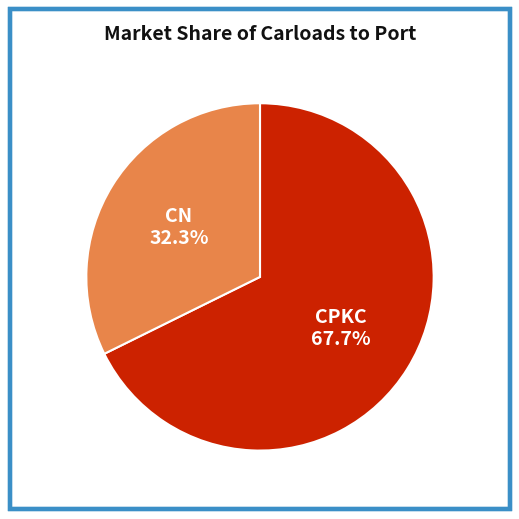

Which category has the biggest portion of the pie?

CPKC